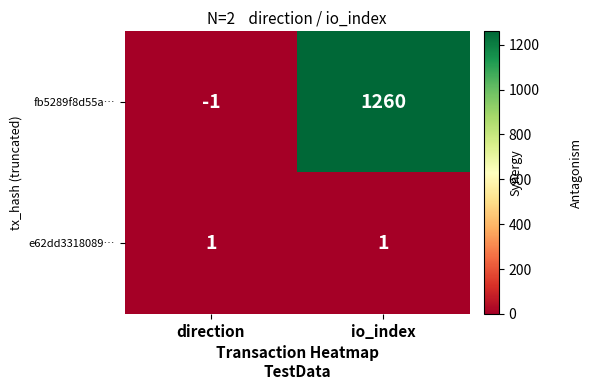

List the series in order of their peak value, highest first.

fb5289f8d55a…, e62dd3318089…